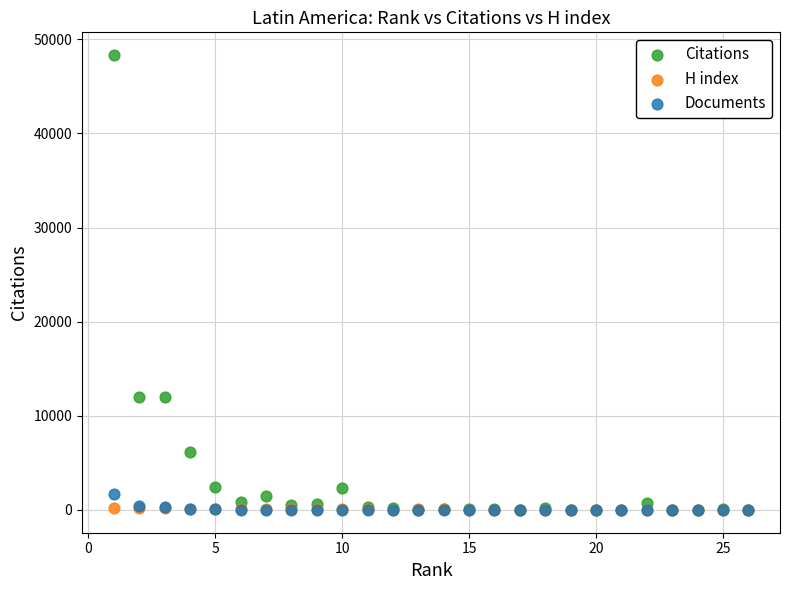

What are all the series names shown in the legend?

Citations, H index, Documents